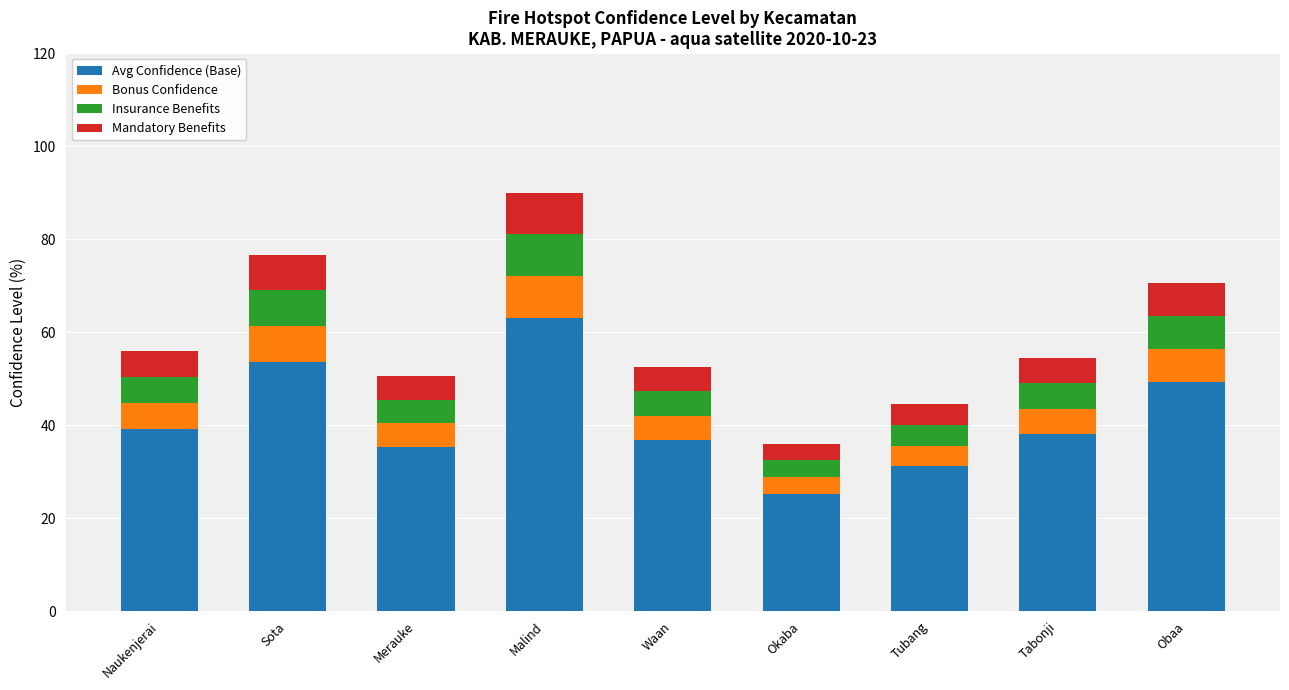

What is the average value of the Avg Confidence (Base) series?

41.3